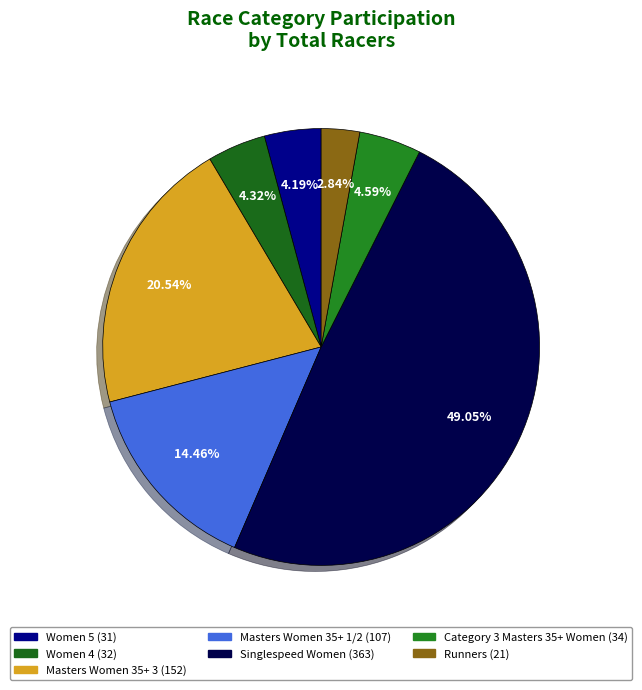

Rank the categories by value from lowest to highest.

Runners, Women 5, Women 4, Category 3 Masters 35+ Women, Masters Women 35+ 1/2, Masters Women 35+ 3, Singlespeed Women